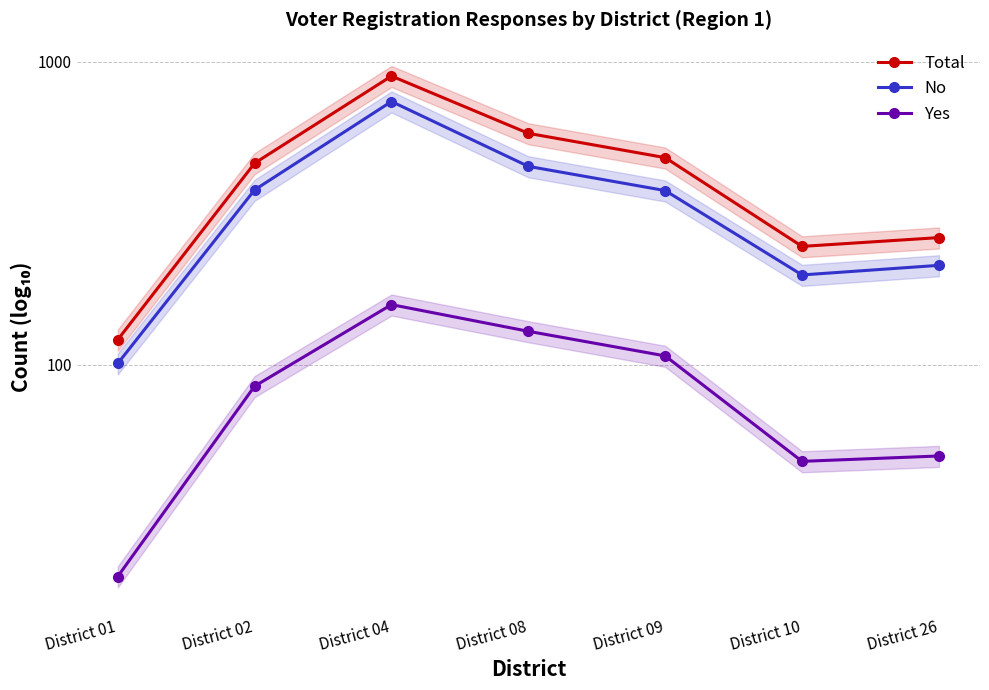

The Total series shows 463 at District 02. True or false?

True